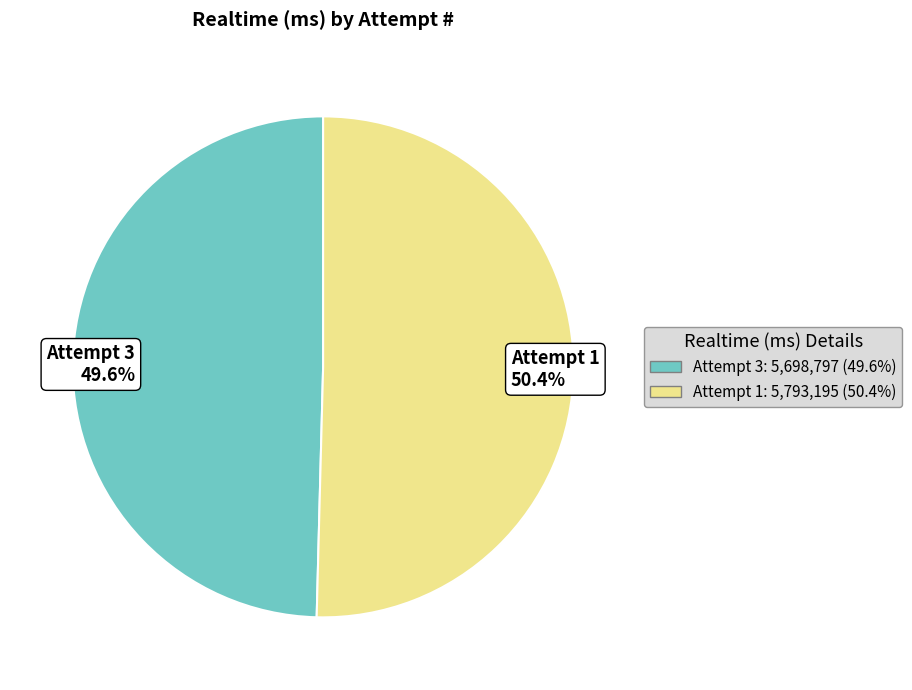

Rank the categories by value from lowest to highest.

Attempt 3 49.6%, Attempt 1 50.4%